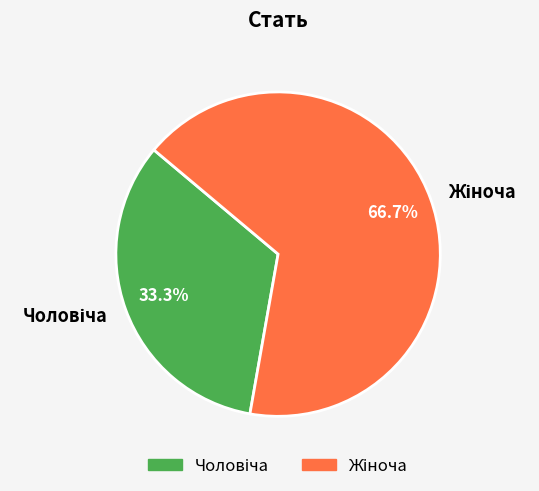

Is there a majority slice in this chart?

Yes